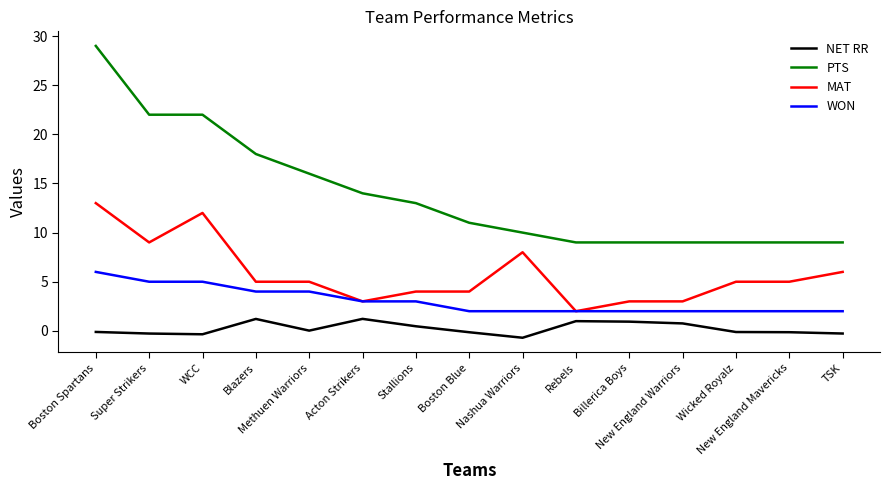

Which series has the largest range (max minus min)?

PTS